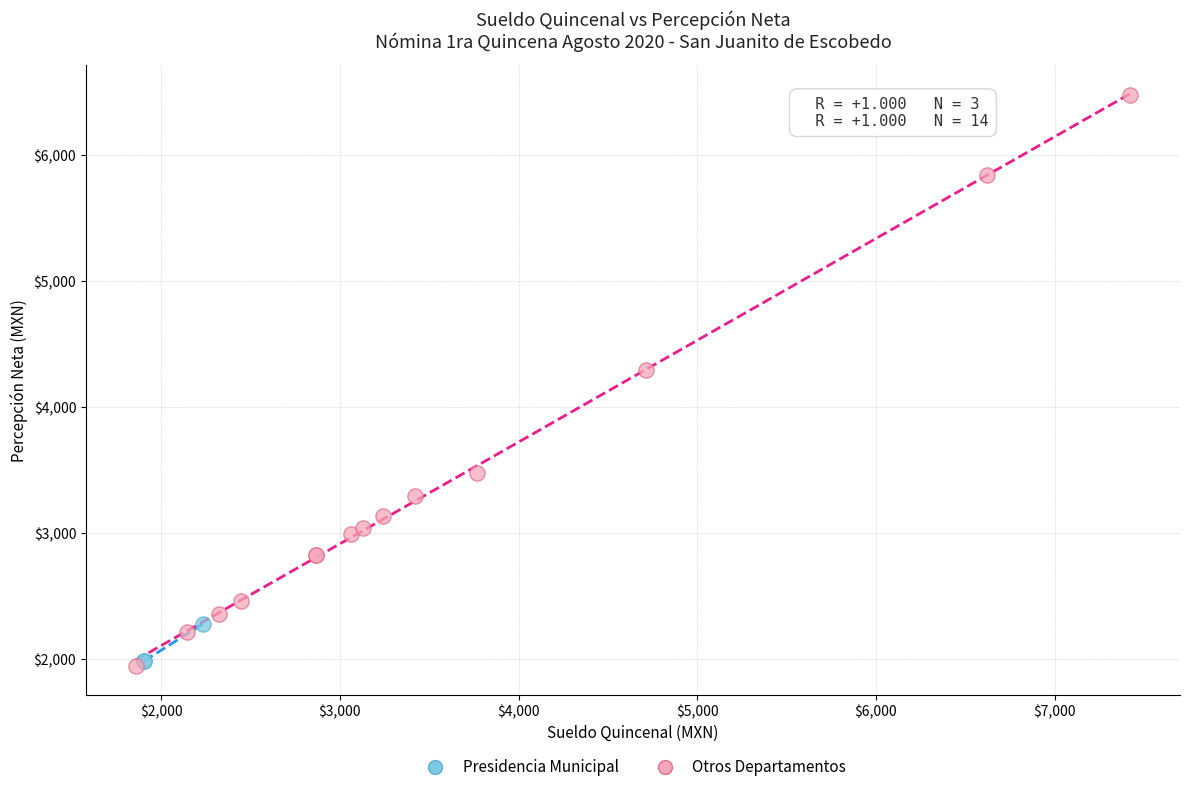

Which series has the largest Y range (max minus min)?

Otros Departamentos